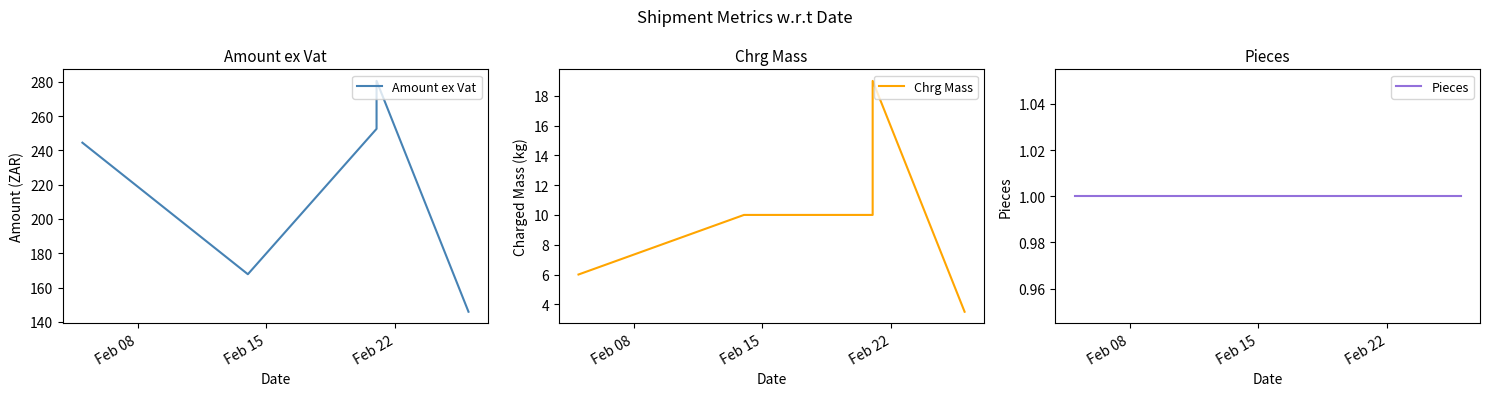

Which series has the largest total across all categories?

Amount ex Vat